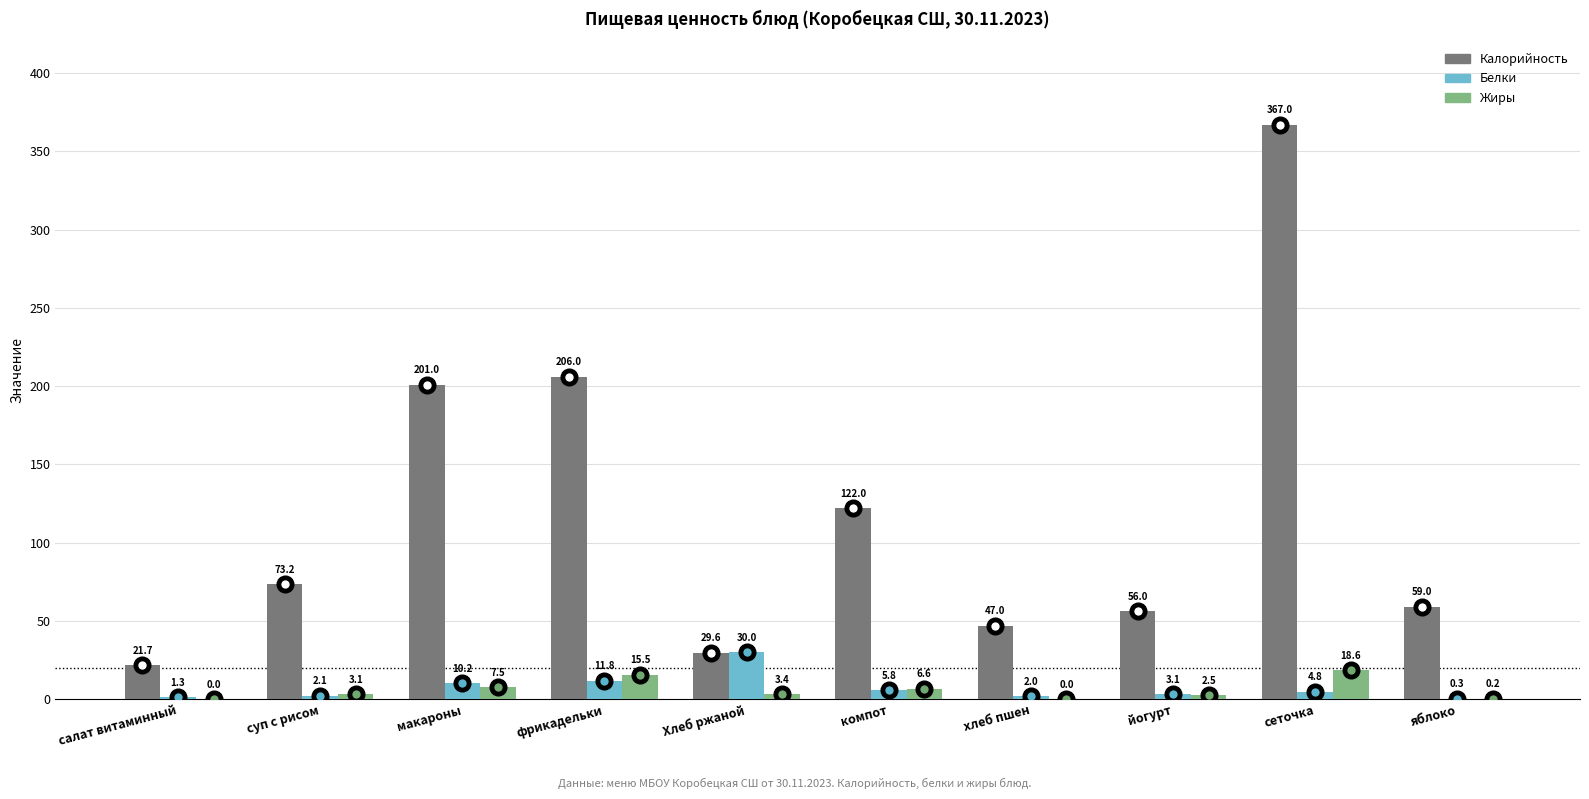

The Калорийность series shows 367.0 at сеточка. True or false?

True